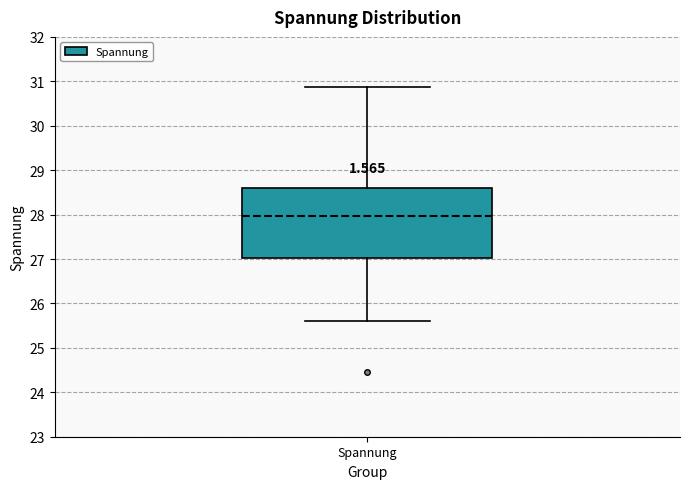

Read this box plot against the y-axis: the position of the median line, the range covered by the box, and the ends of both whiskers. The values are not printed on the chart, so give them approximately, as read against the axis.

median 28.0, box 27.0 to 28.6, whiskers 25.6 to 30.9